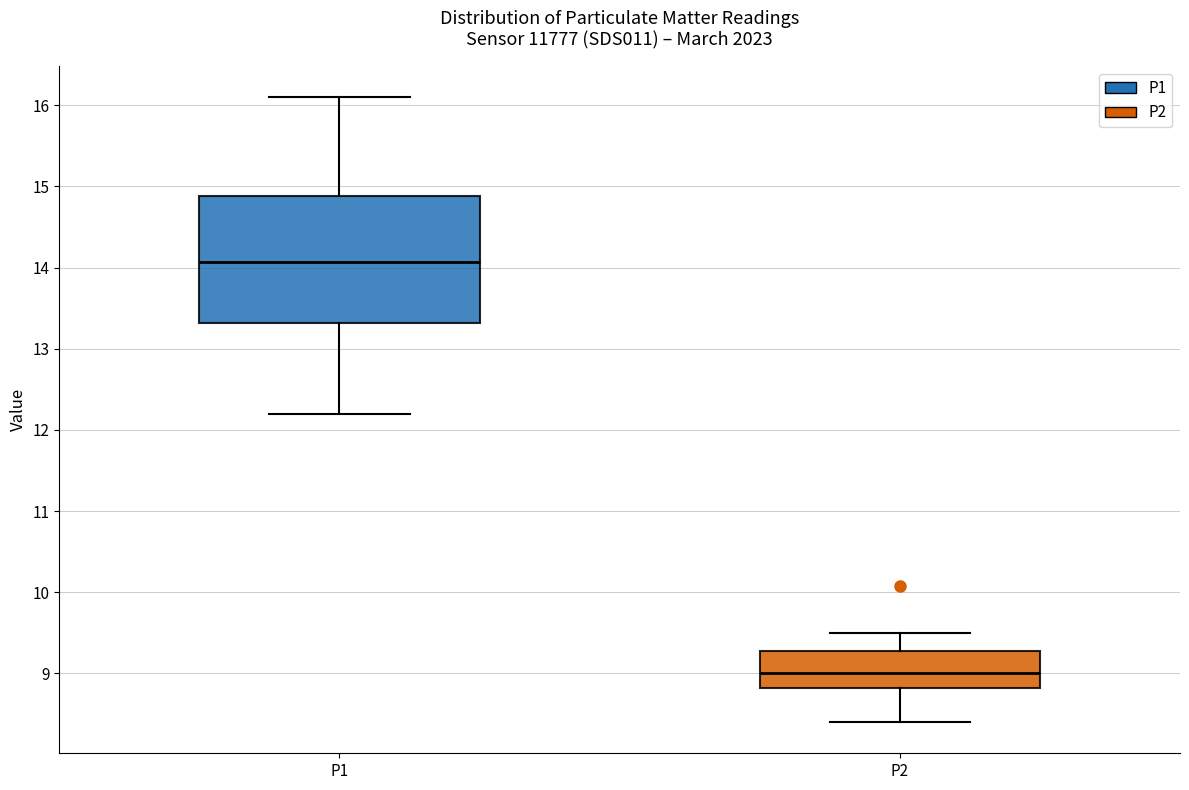

Where is the upper edge of the box for P2 on the y-axis? The values are not printed on the chart, so give them approximately, as read against the axis.

9.3